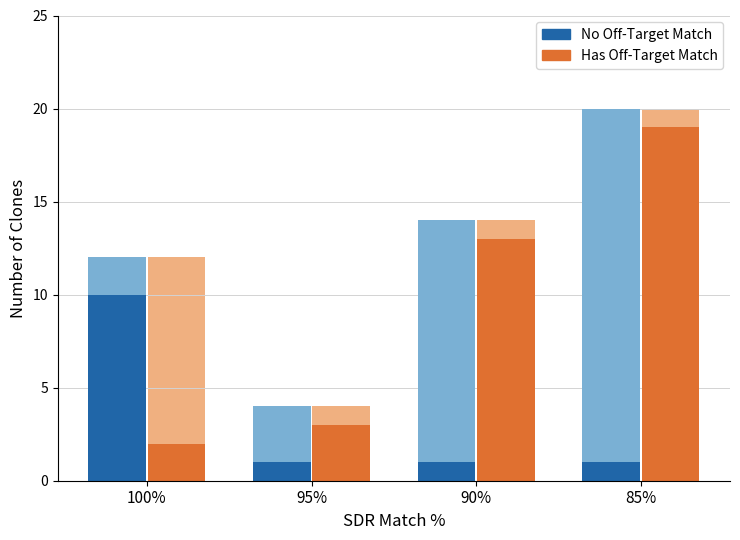

Does the chart contain stacked bars?

No